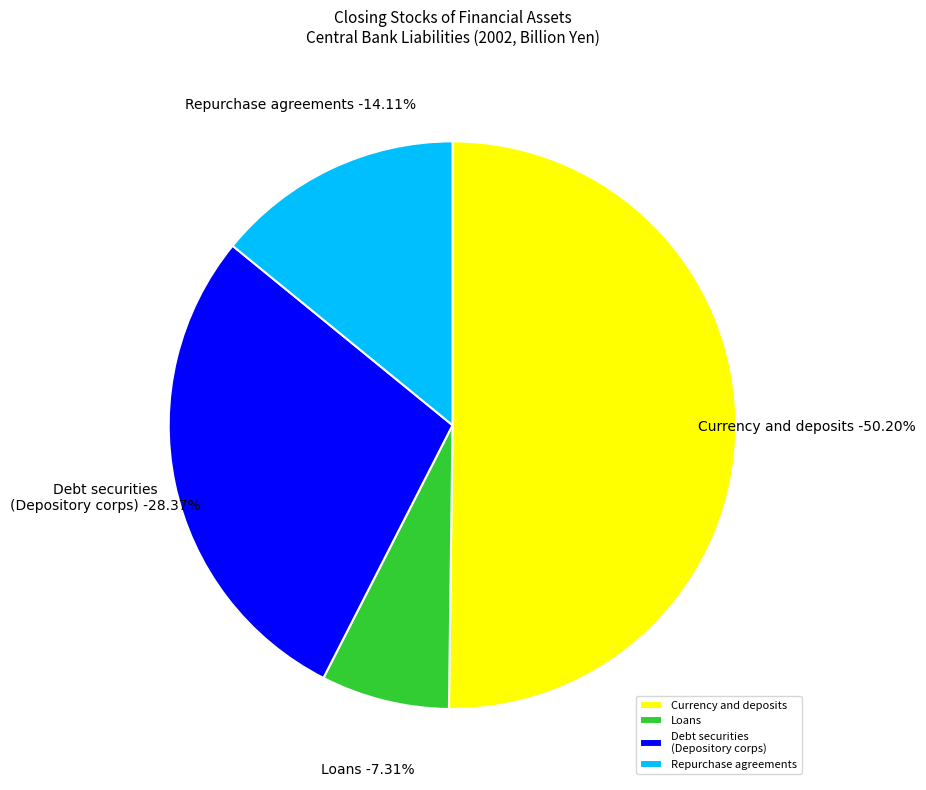

True or false: Monetary gold and SDRs accounts for 0% of the total.

True